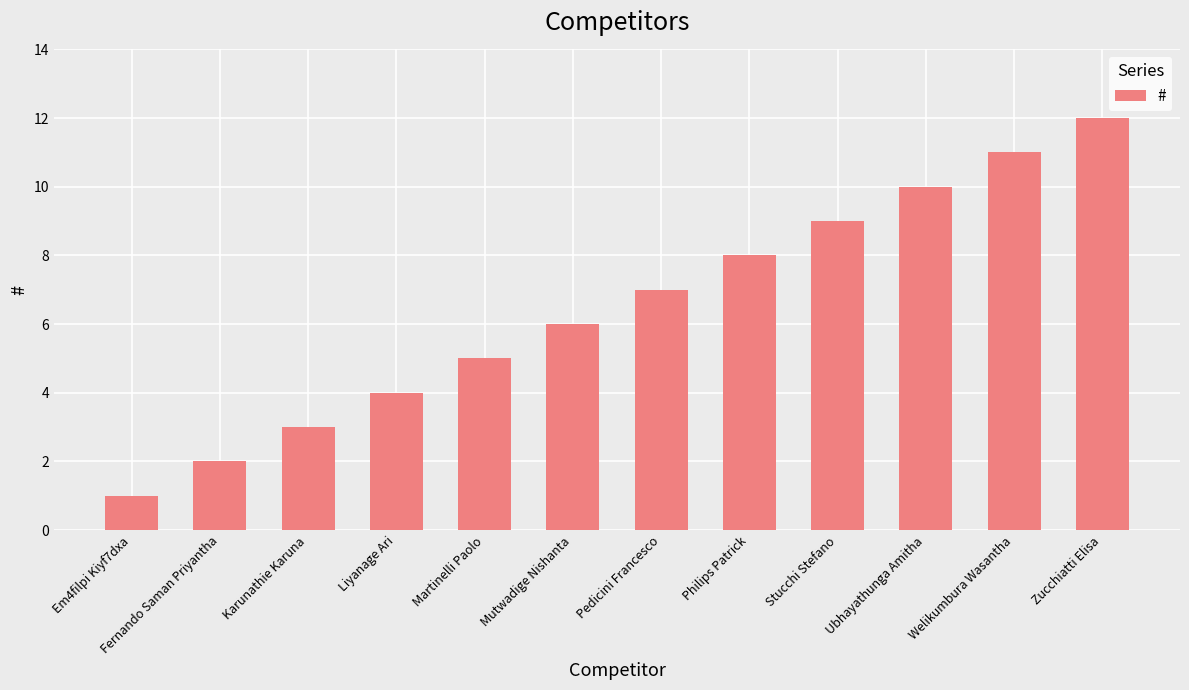

Approximately how many times larger is the value at Liyanage Ari compared to Martinelli Paolo?

0.8